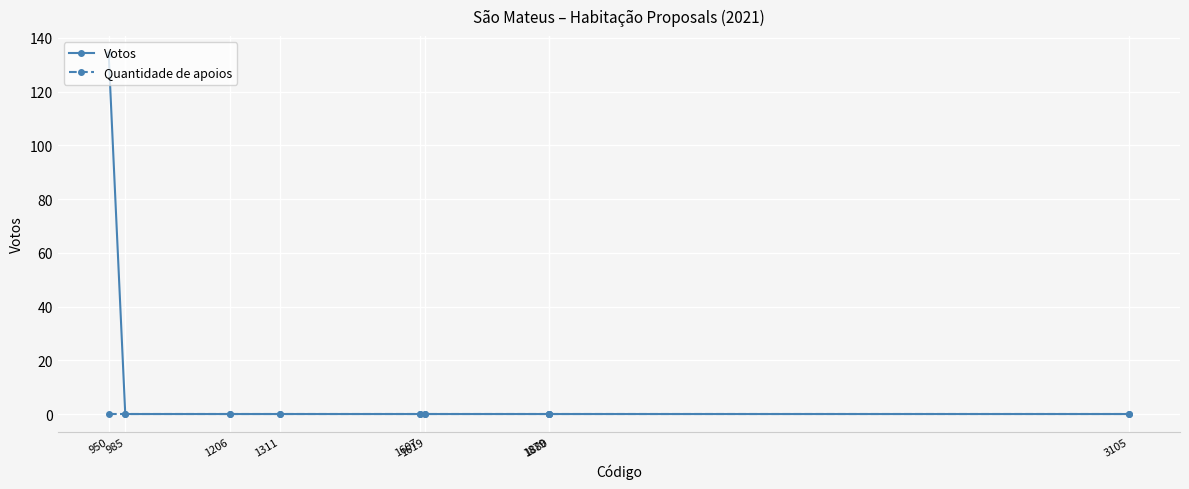

How many categories are shown in the chart?

9